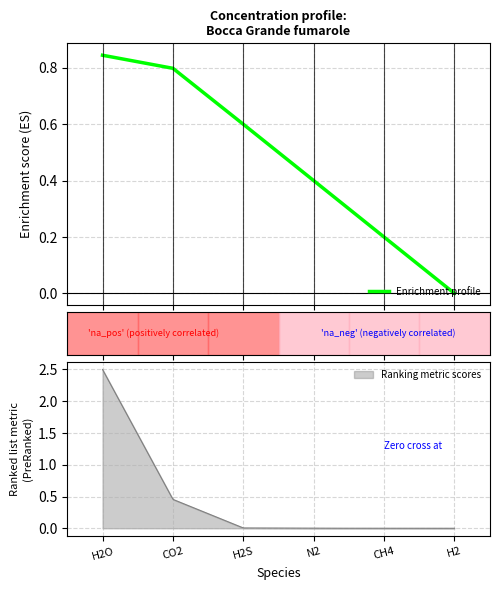

Is it true that the value at N2 is 0.4?

True